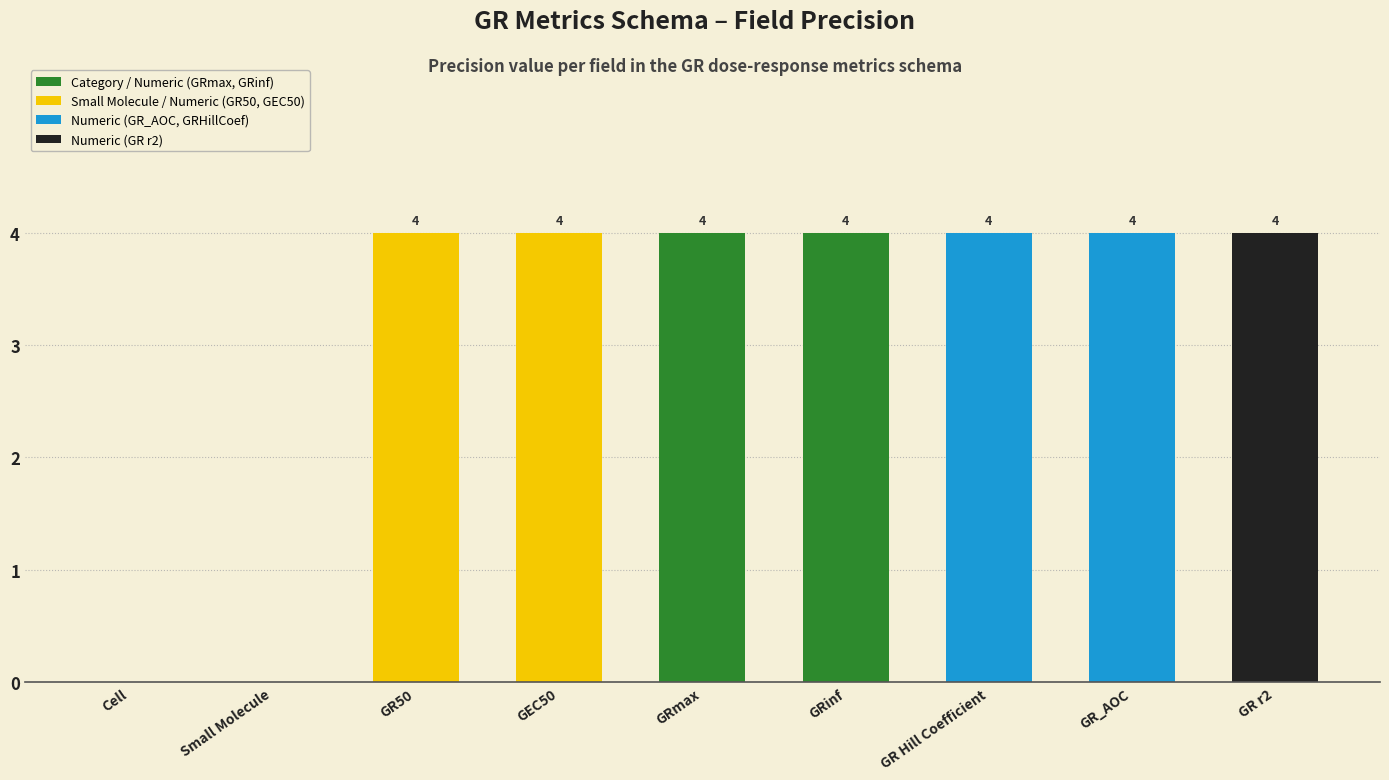

What is the sum of all values?

28